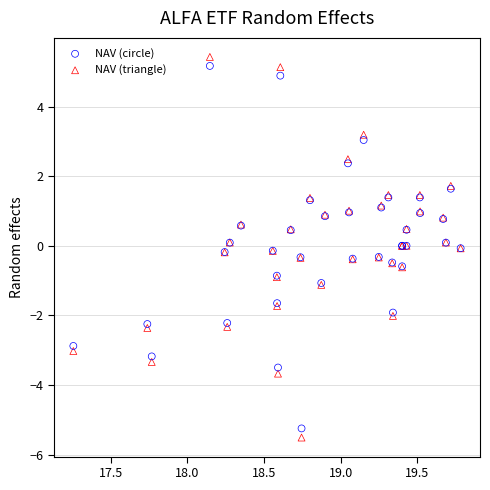

What are all the series names shown in the legend?

NAV (circle), NAV (triangle)